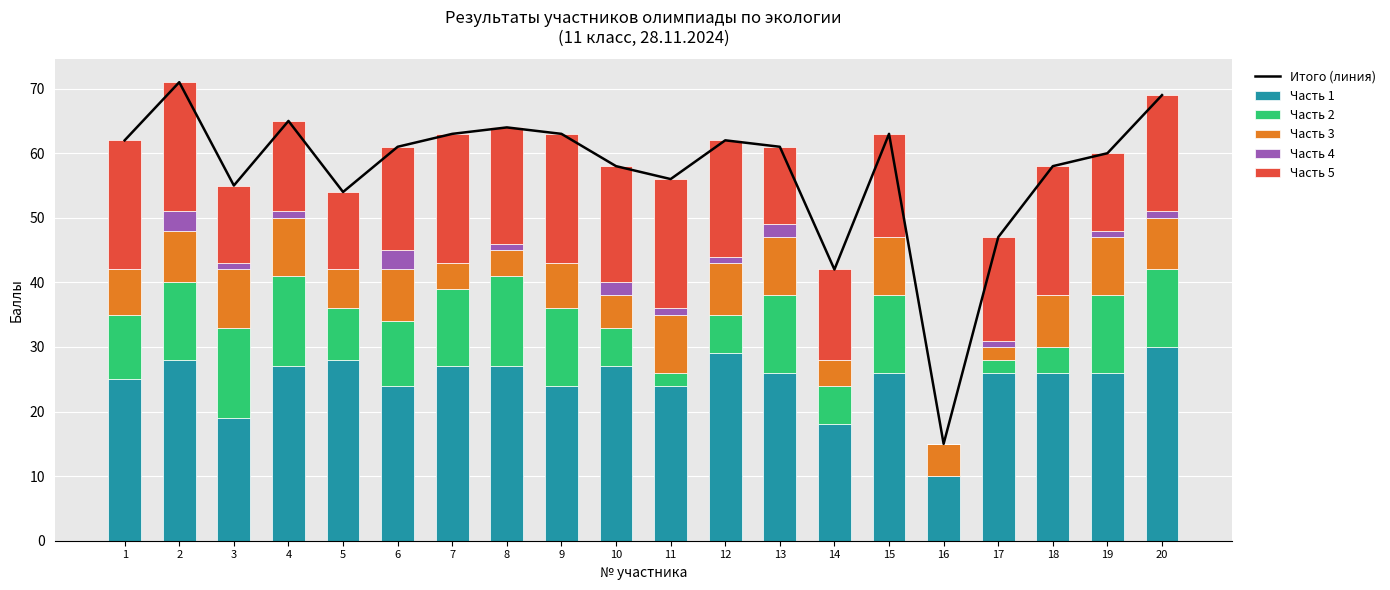

Between 4 and 8, which series saw the biggest shift?

Часть 3